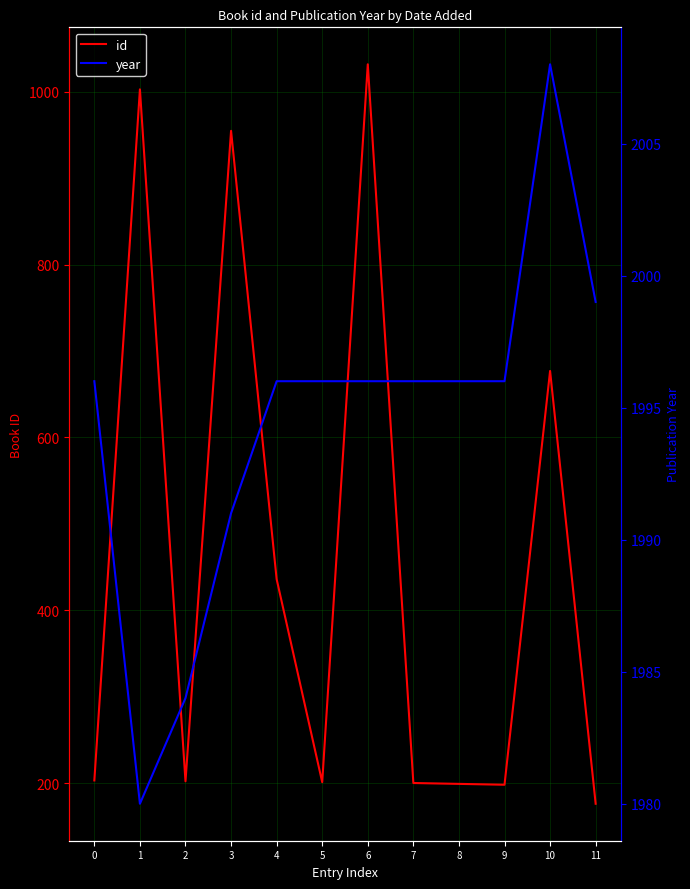

Which label corresponds to the largest value in the chart?

10